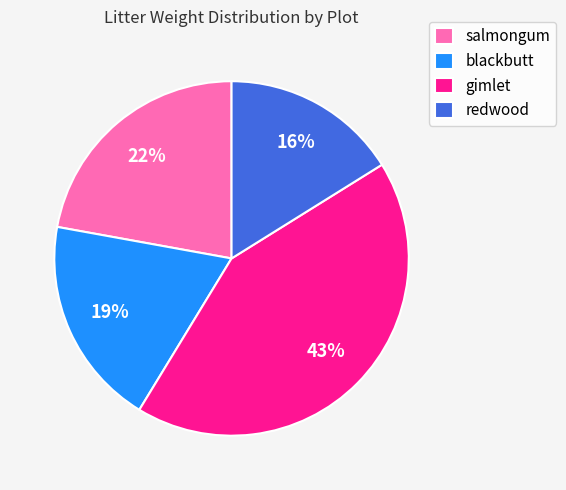

To the nearest percent, what percentage of the pie is blackbutt?

19%